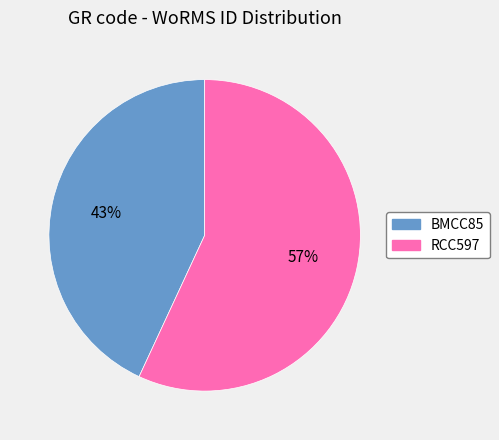

What percentage is the RCC597 slice, to the nearest percent?

57%